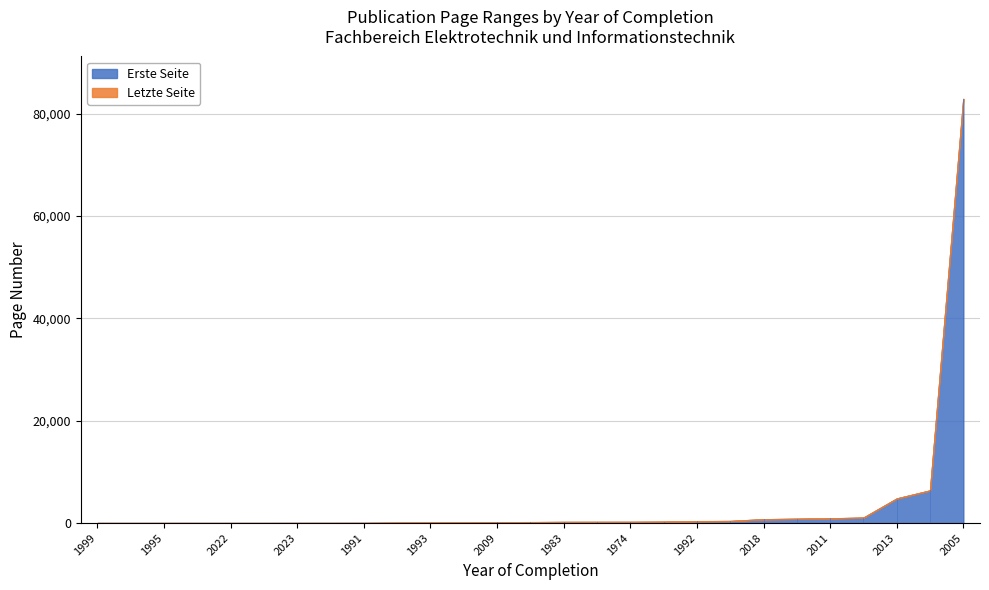

Reading left to right, extract all data points from this chart.

Erste Seite: 1974=219	1977=87	1979=392	1980=249	1983=208	1985=1047	1990=61	1991=16	1992=341	1993=66	1995=1	1998=1	1999=1	2002=1	2004=825	2005=82901	2006=1	2008=161	2009=132	2010=6368	2011=900	2012=12	2013=4792	2017=211	2018=734	2022=1	2023=10
Letzte Seite: 1974=222	1977=93	1979=393	1980=252	1983=210	1985=1067	1990=64	1991=22	1992=375	1993=73	1995=14	1998=12	1999=14	2002=8	2004=828	2005=82901	2006=6	2008=185	2009=135	2010=6376	2011=905	2012=16	2013=4802	2017=223	2018=740	2022=9	2023=10